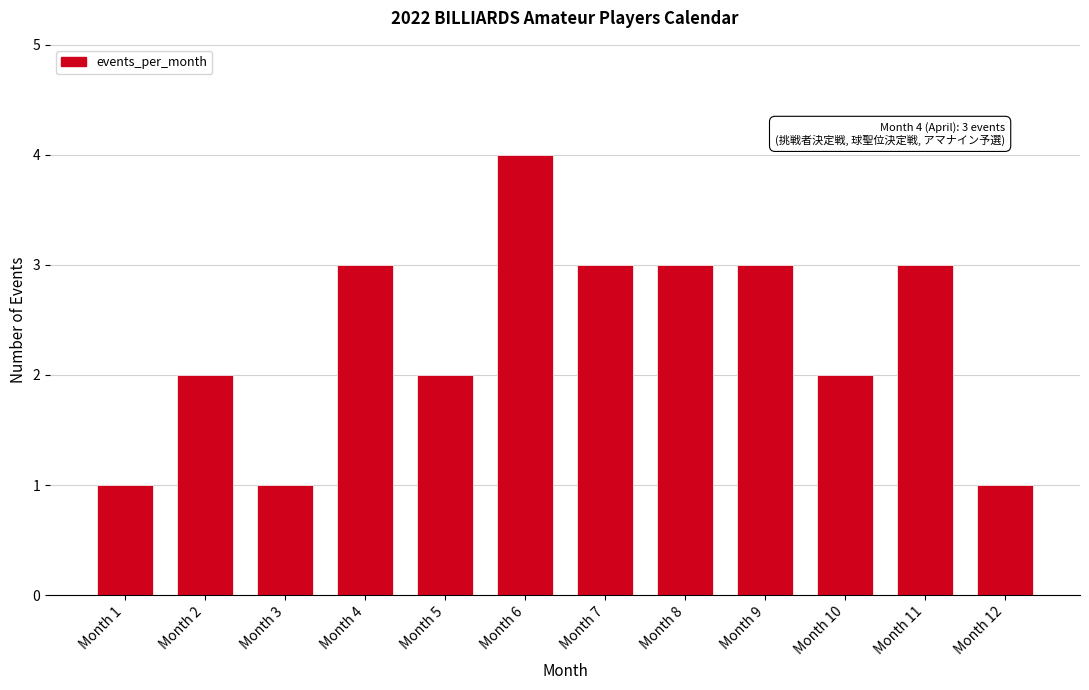

Reading left to right, extract all data points from this chart.

1	2	1	3	2	4	3	3	3	2	3	1